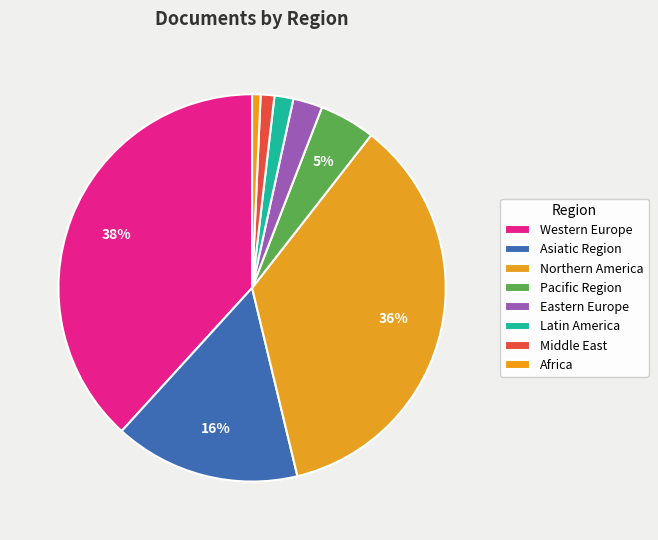

Count the number of slices in the pie.

8